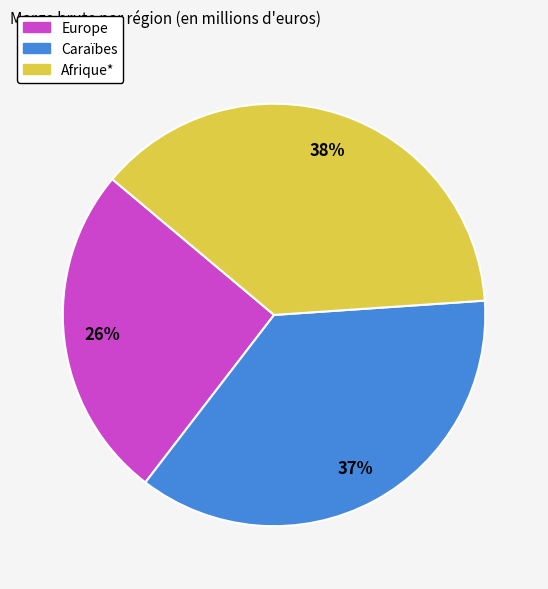

Which has a higher value, Caraïbes or Europe?

Caraïbes